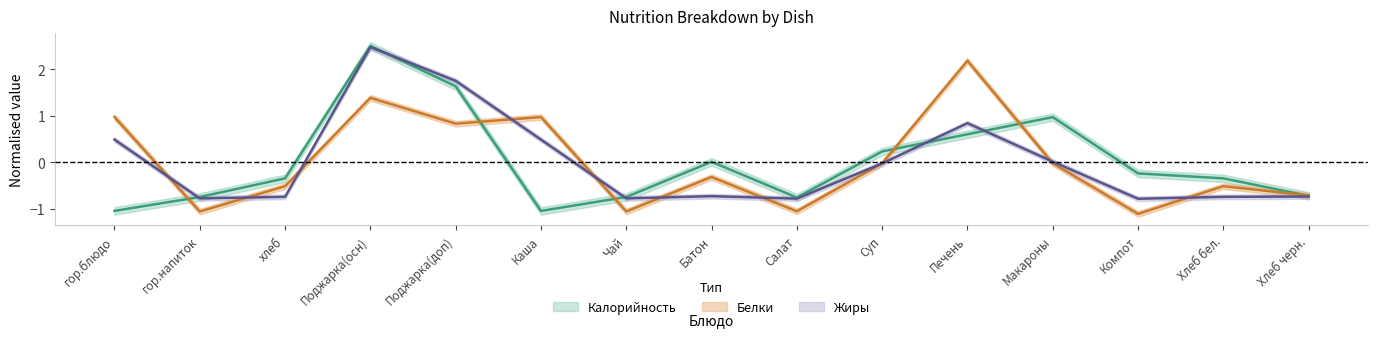

The value of Жиры at Печень is 0.8. True or false?

True